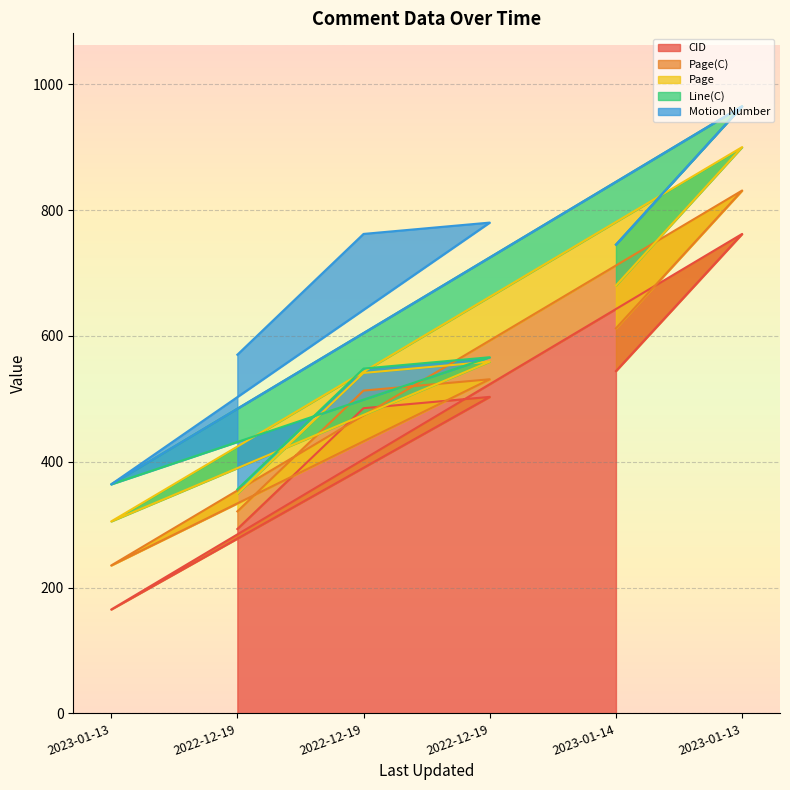

What is the label of the 3rd point from the left?

2022-12-19